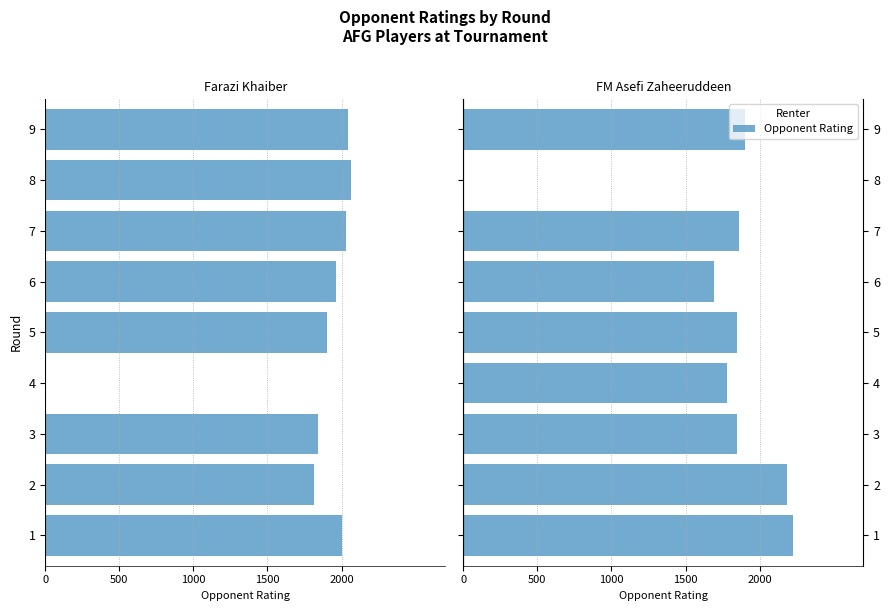

Between 6 and 8, which is larger?

6